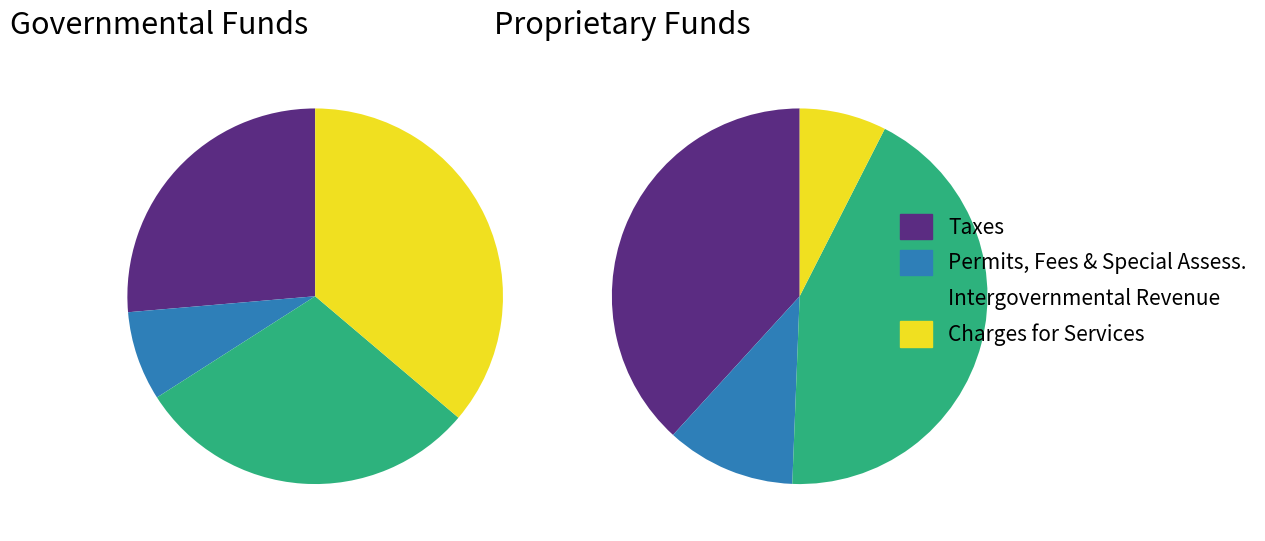

Is there any slice that represents more than half of the pie?

No